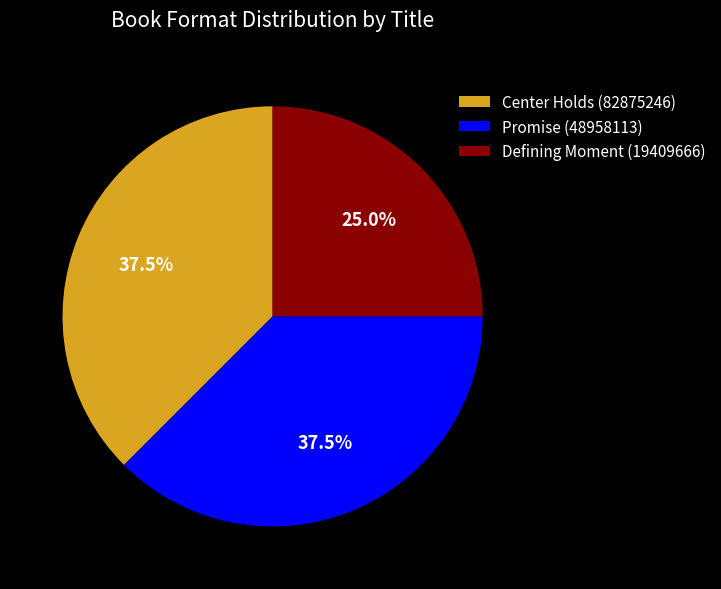

Count the number of slices in the pie.

3